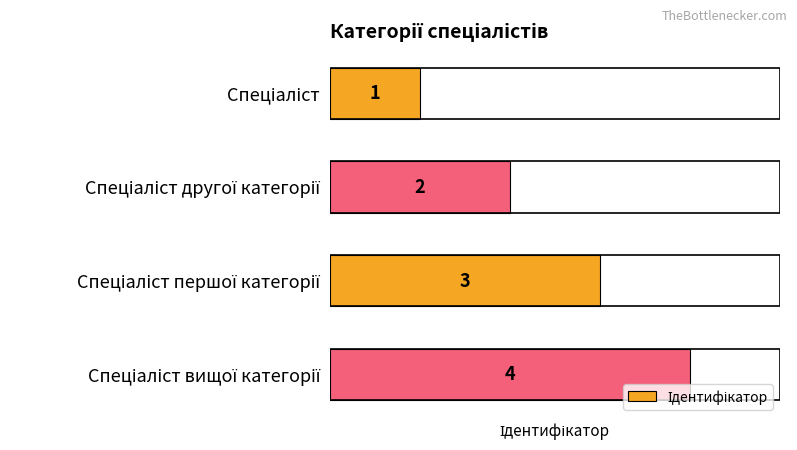

What is the sum of all values?

10